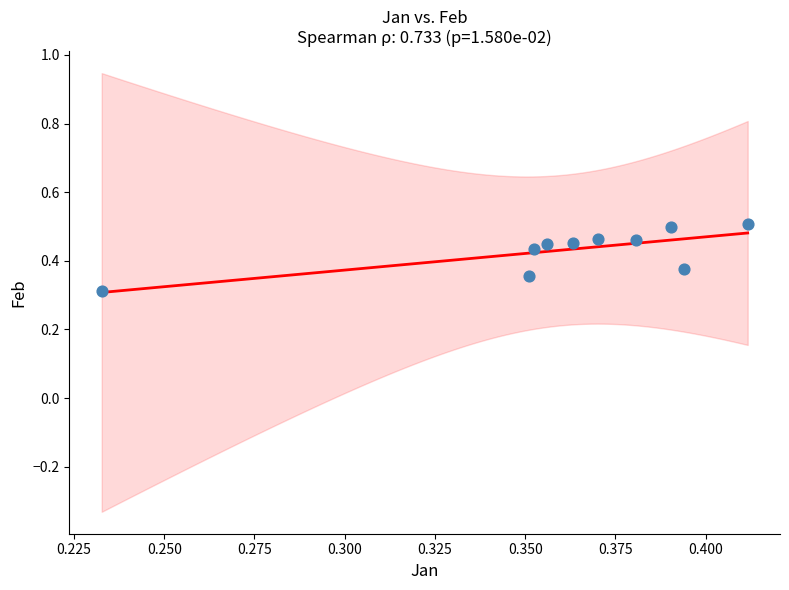

What Y value in the scatter plot is closest to 0?

0.3